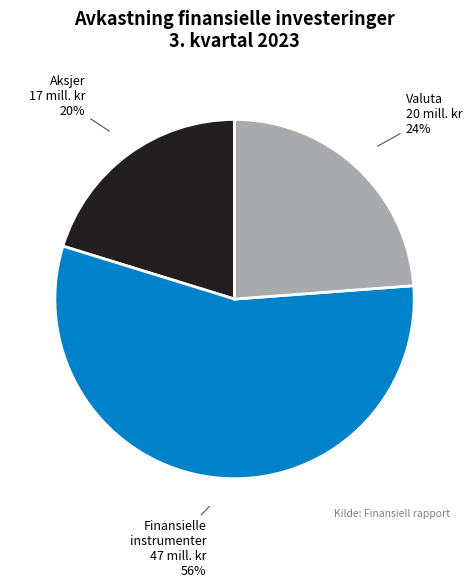

To the nearest percent, what is the difference between the Valuta and Aksjer slice percentages?

4%